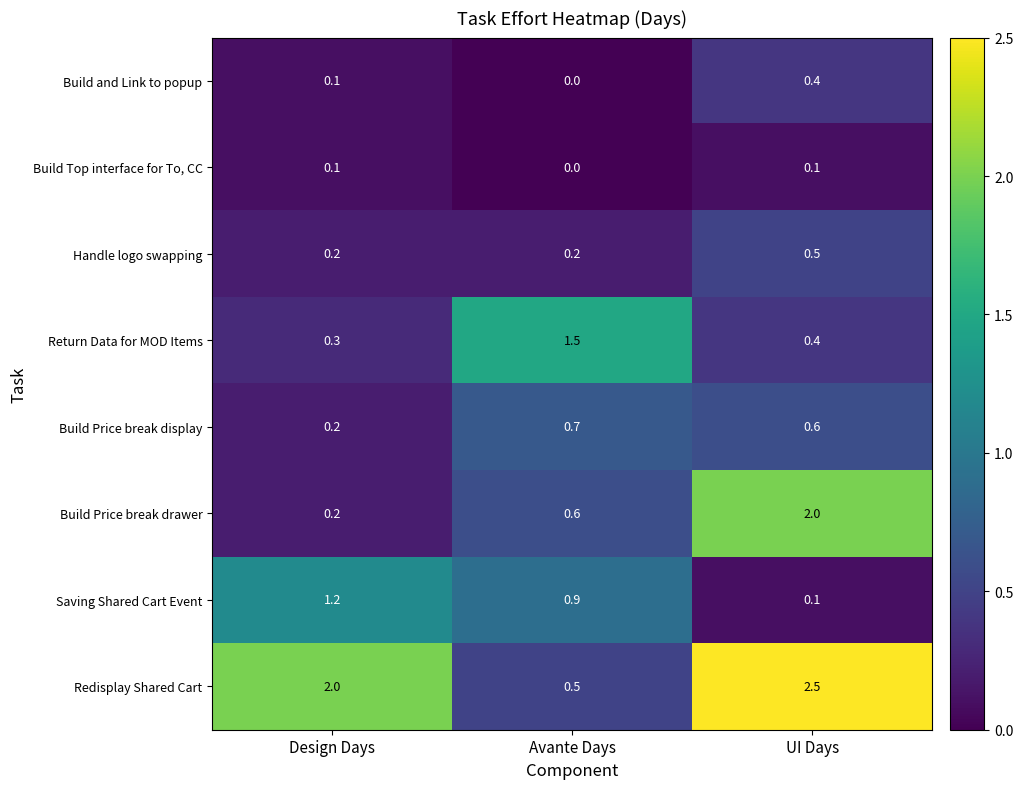

Rank the series by their maximum value, from highest to lowest.

Redisplay Shared Cart, Build Price break drawer, Return Data for MOD Items, Saving Shared Cart Event, Build Price break display, Handle logo swapping, Build and Link to popup, Build Top interface for To, CC